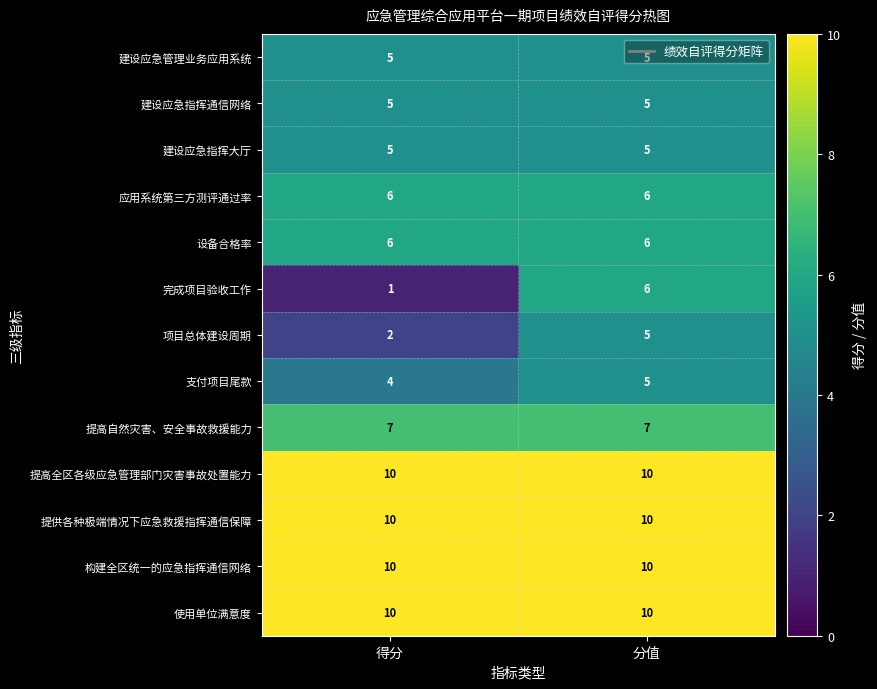

Where is 项目总体建设周期 nearest to the value 3?

得分